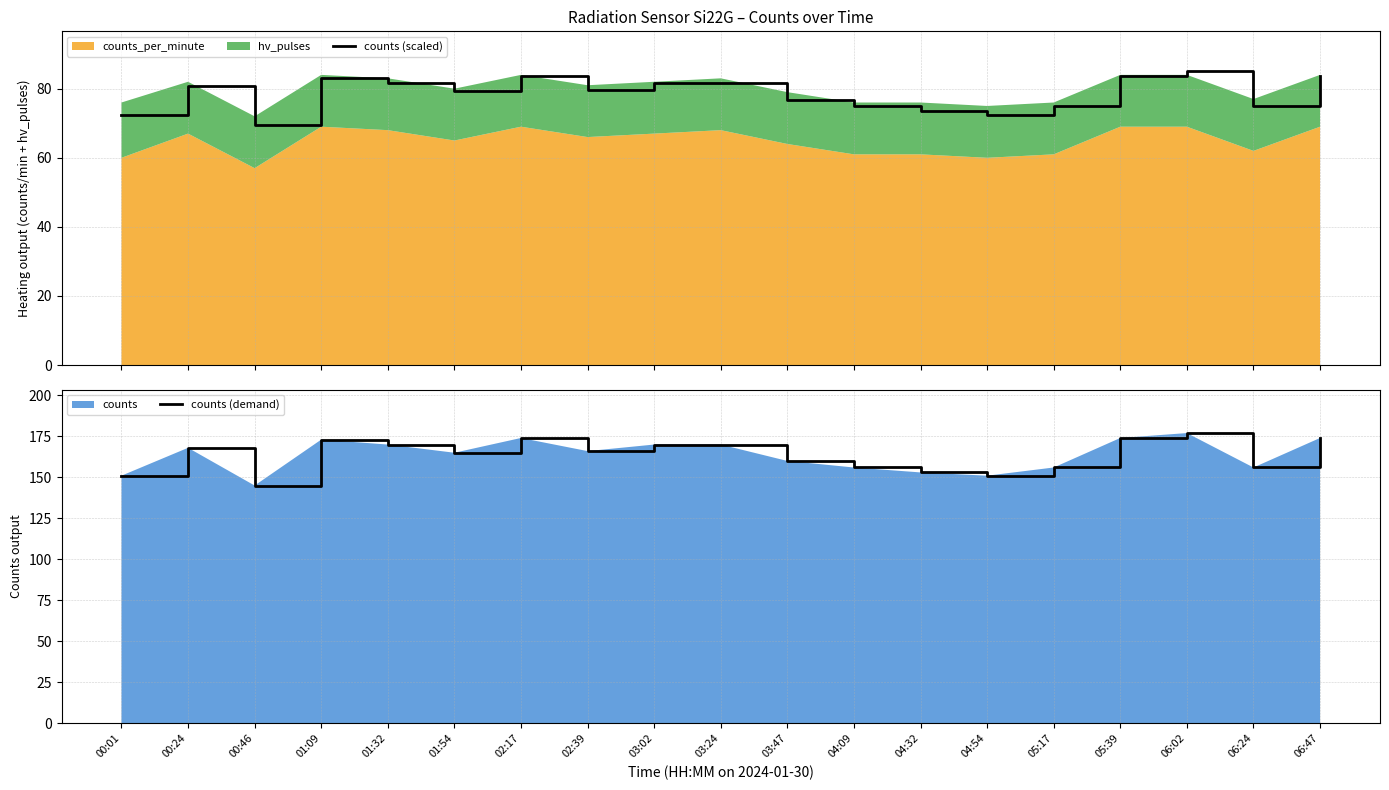

Reading left to right, transcribe all the data shown in this chart.

counts (scaled): 72.5	80.7	69.6	83.1	81.6	79.2	83.6	79.7	81.6	81.6	76.8	74.9	73.5	72.5	74.9	83.6	85.0	74.9	83.6
counts (demand): 151.0	168.0	145.0	173.0	170.0	165.0	174.0	166.0	170.0	170.0	160.0	156.0	153.0	151.0	156.0	174.0	177.0	156.0	174.0